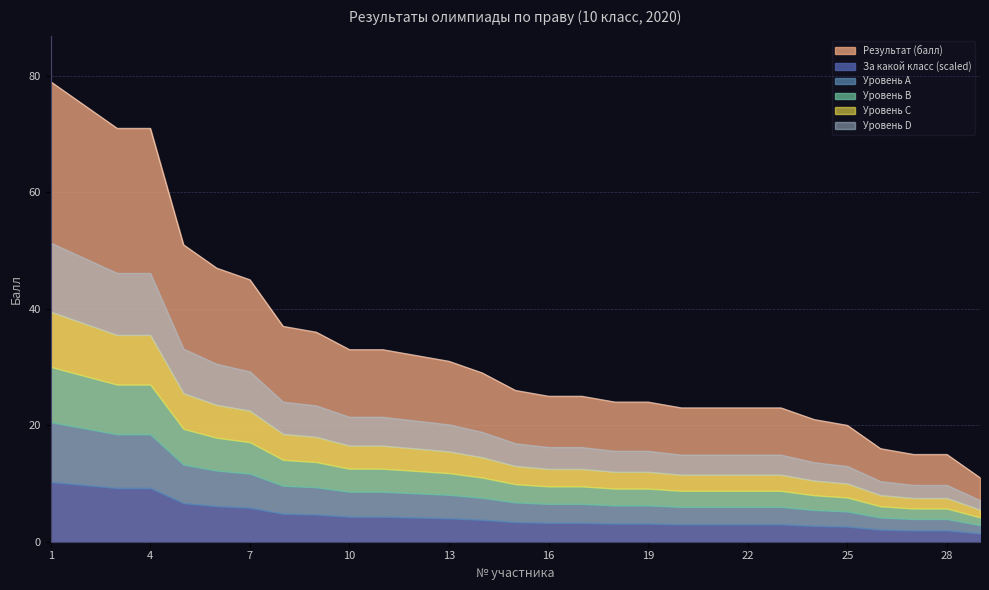

What is the average value?

34